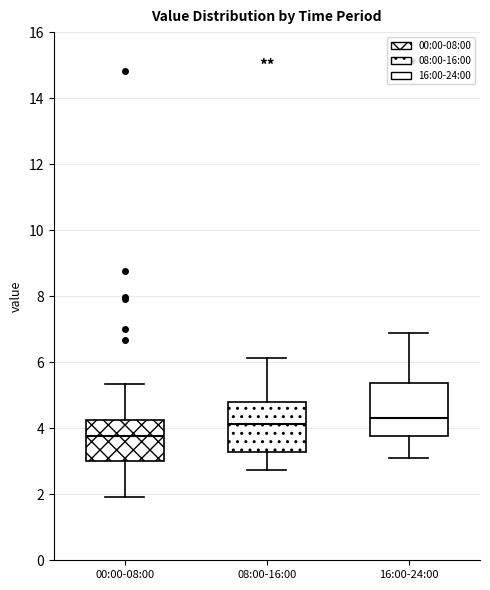

Which box's median line is the lowest?

00:00-08:00